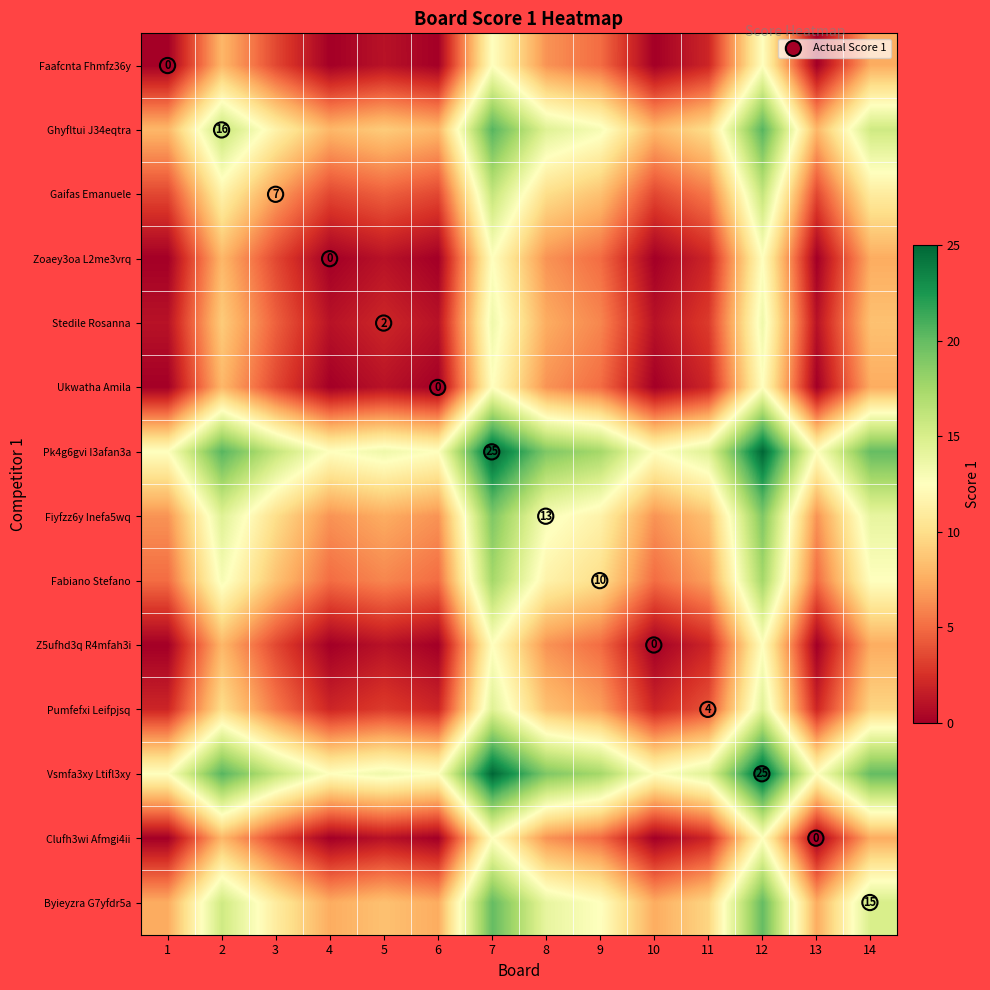

At which category is the sum across all series the highest?

12